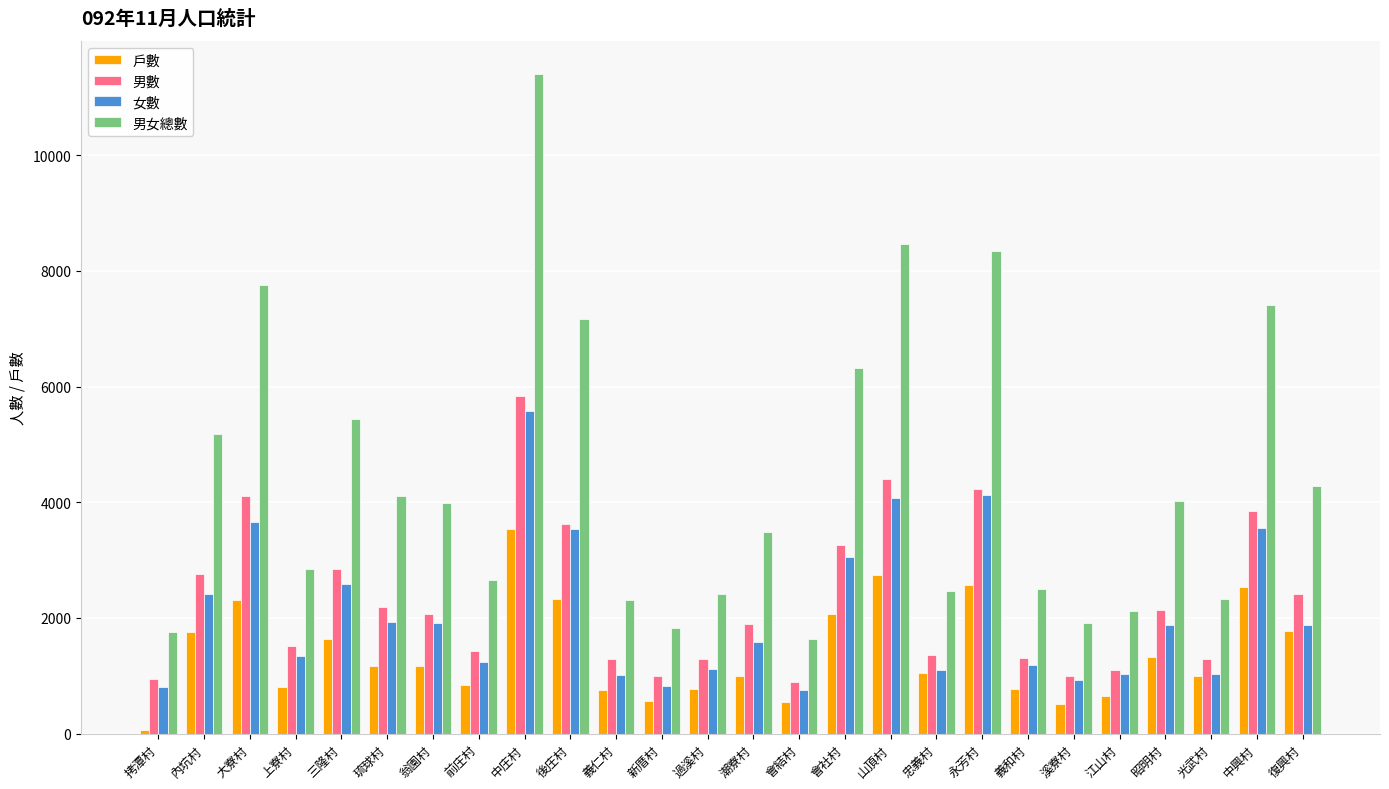

What is the sum of all 男數 values?

60062